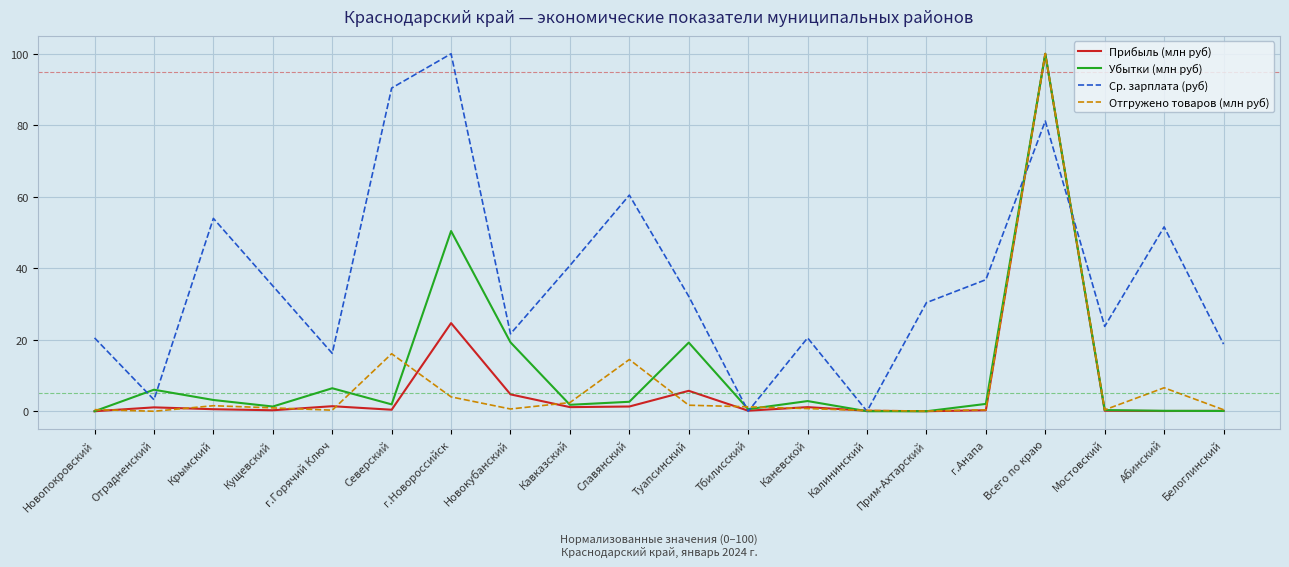

How many lines are shown in the chart?

4